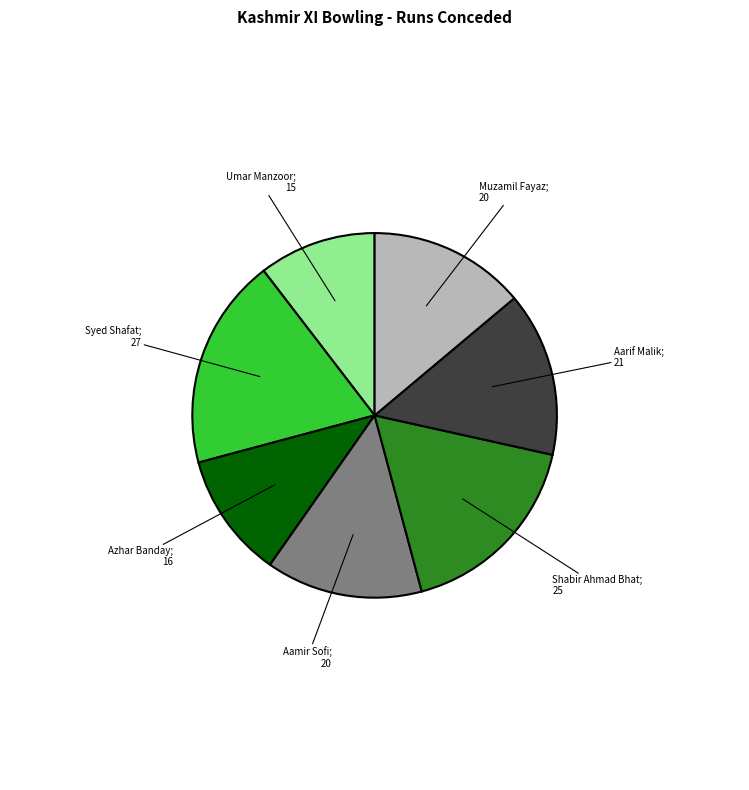

Is there any slice that represents more than half of the pie?

No